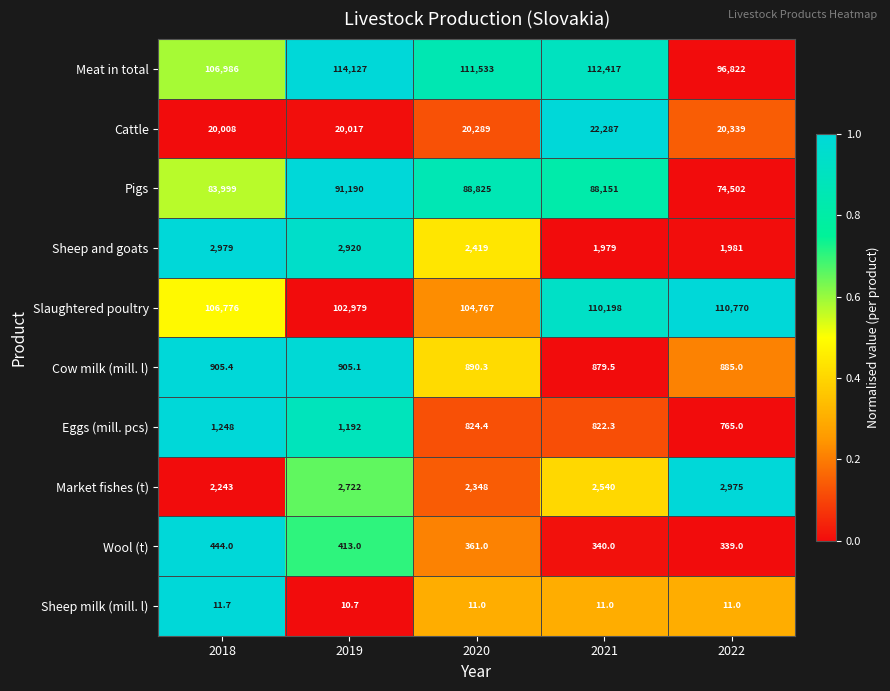

True or false: Sheep milk (mill. l) has a value of 10.7 at 2019.

True